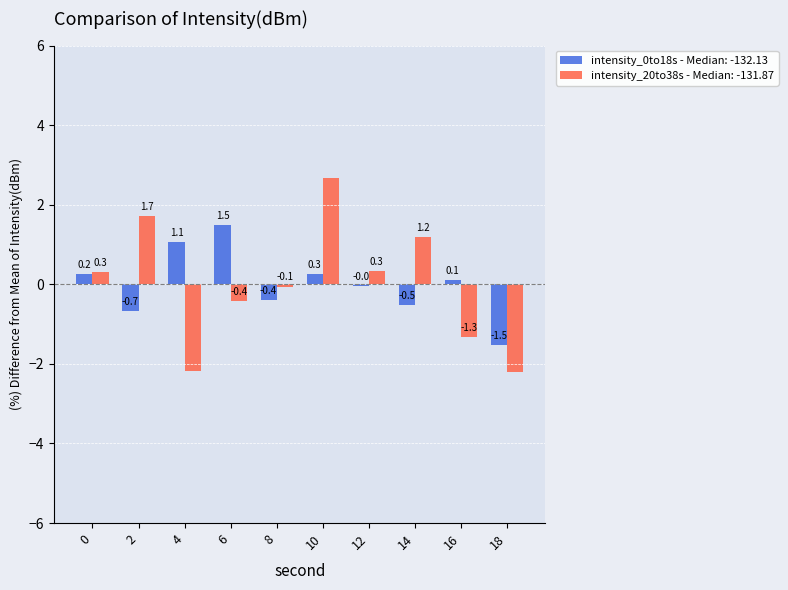

Which series changed the most between 0 and 18?

intensity_20to38s - Median: -131.87